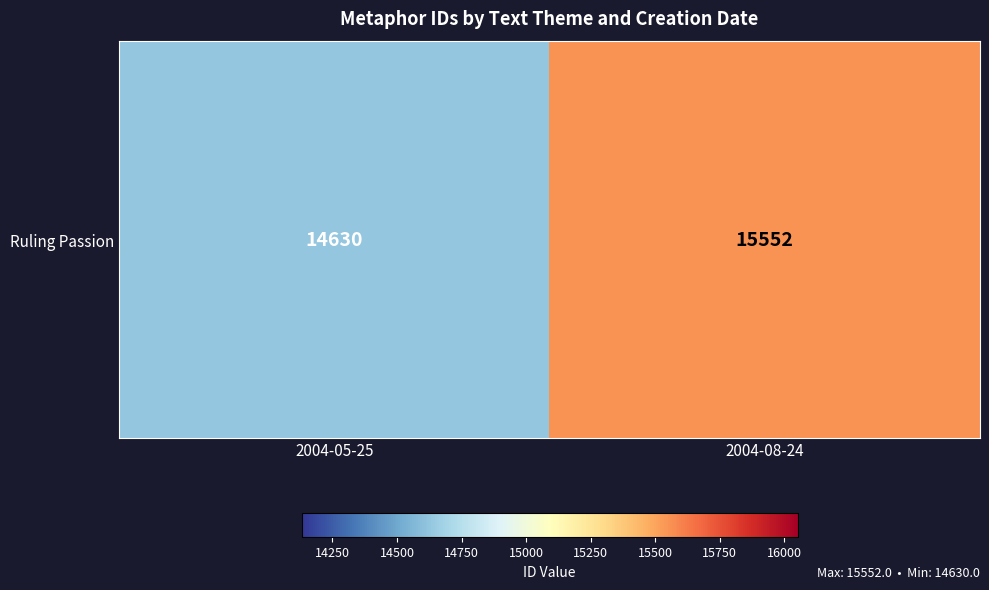

What is the difference between the values at 2004-05-25 and 2004-08-24?

922